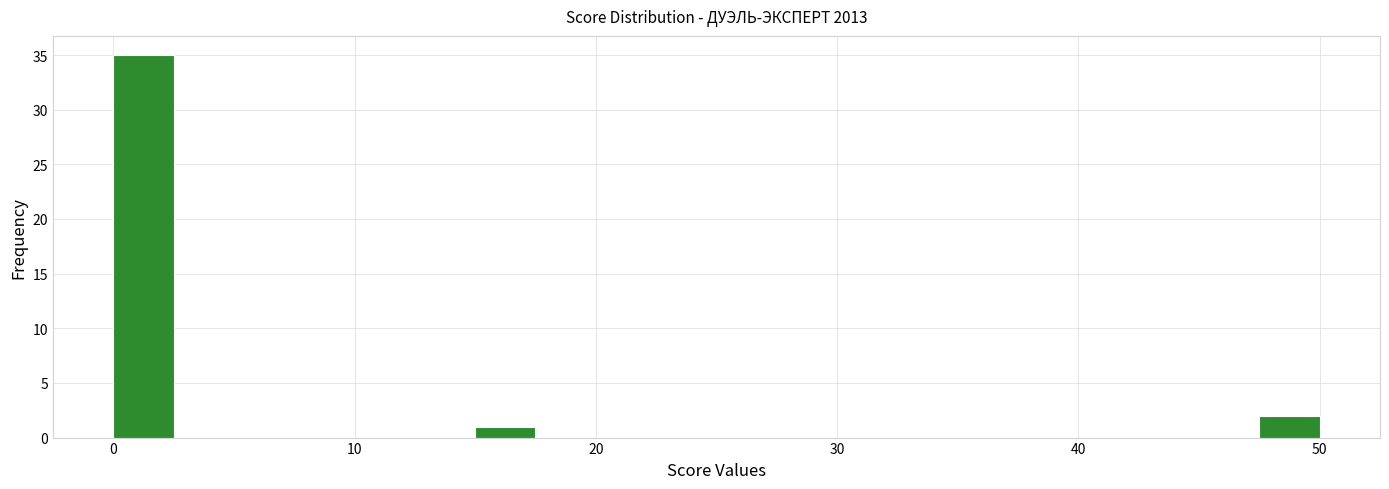

Read against the x-axis, roughly where is the centre of the tallest bar?

1